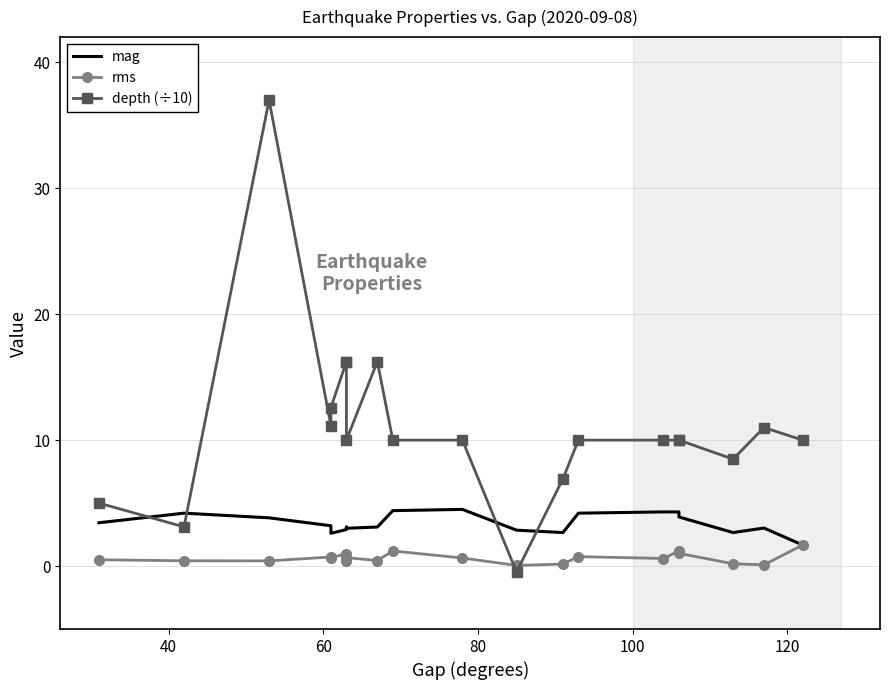

What is the sum of all mag values?

67.8